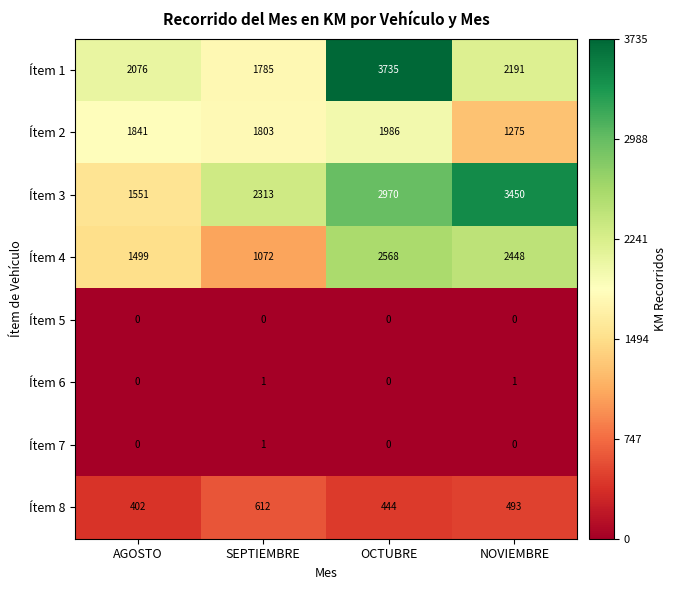

The Ítem 8 series shows 269 at AGOSTO. True or false?

False